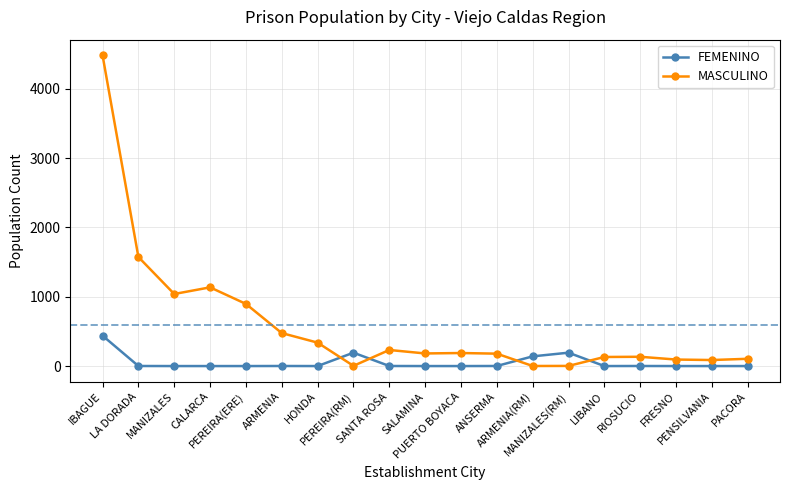

What is the greatest value displayed?

4486